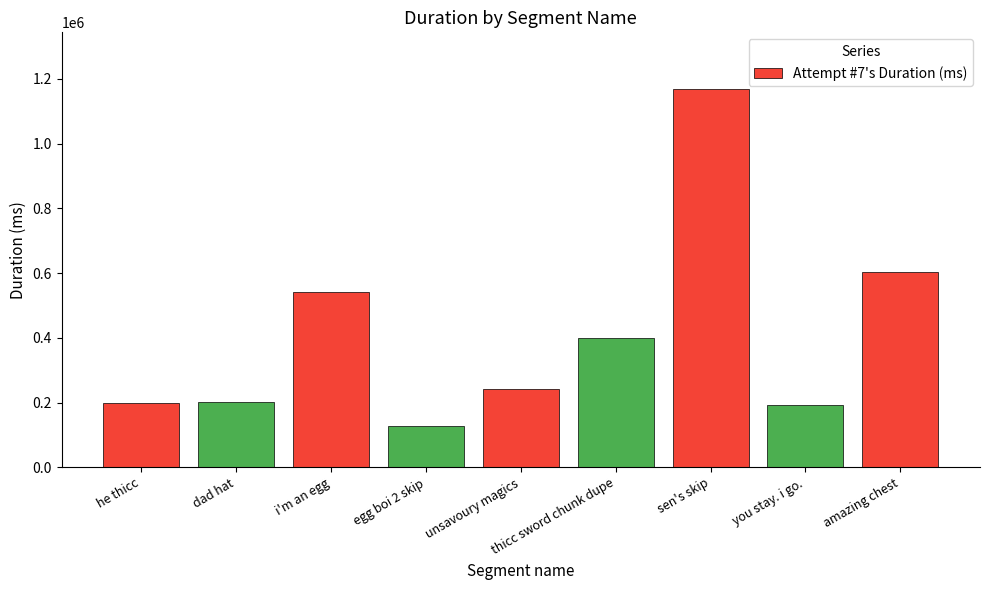

How many values are below 241094?

4